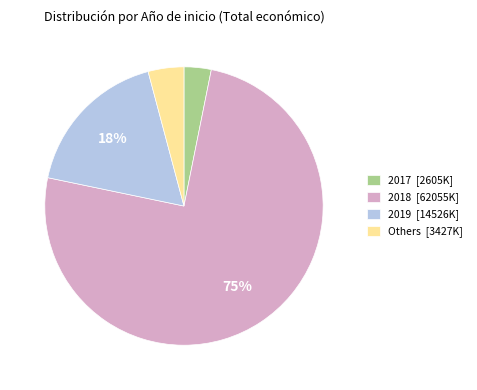

Count the number of slices in the pie.

4